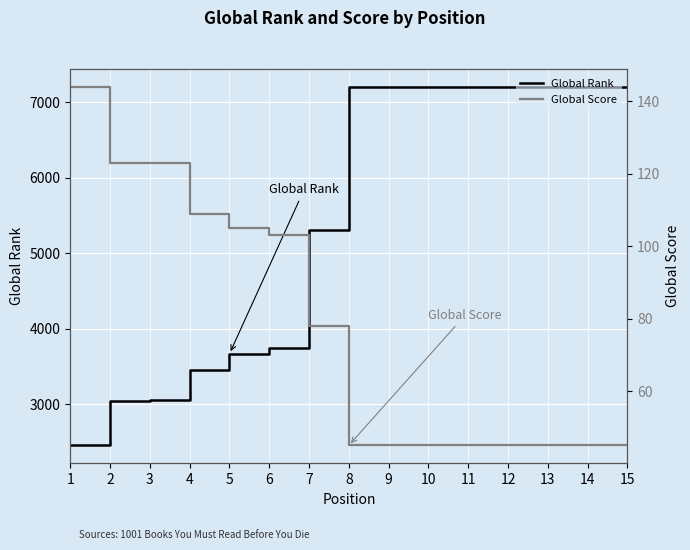

How many lines are shown in the chart?

2